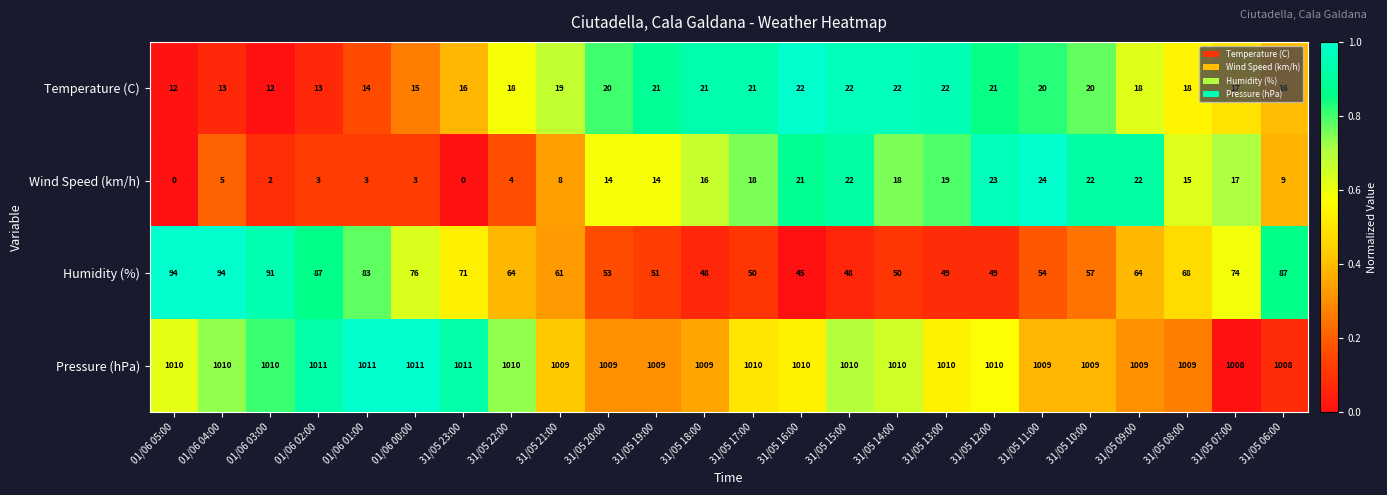

The value of Temperature (C) at 31/05 15:00 is 32. True or false?

False